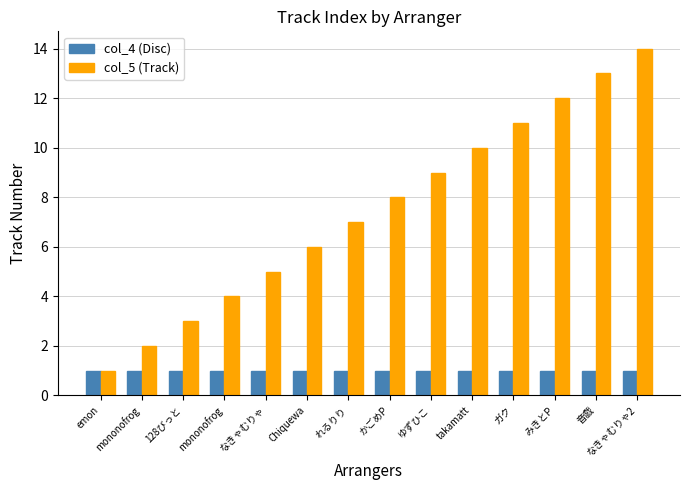

List the labels in order of col_4 (Disc) value, smallest first.

emon, mononofrog, 128びっと, mononofrog, なきゃむりゃ, Chiquewa, れるりり, かごめP, ゆずひこ, takamatt, ガク, みきとP, 音戯, なきゃむりゃ2